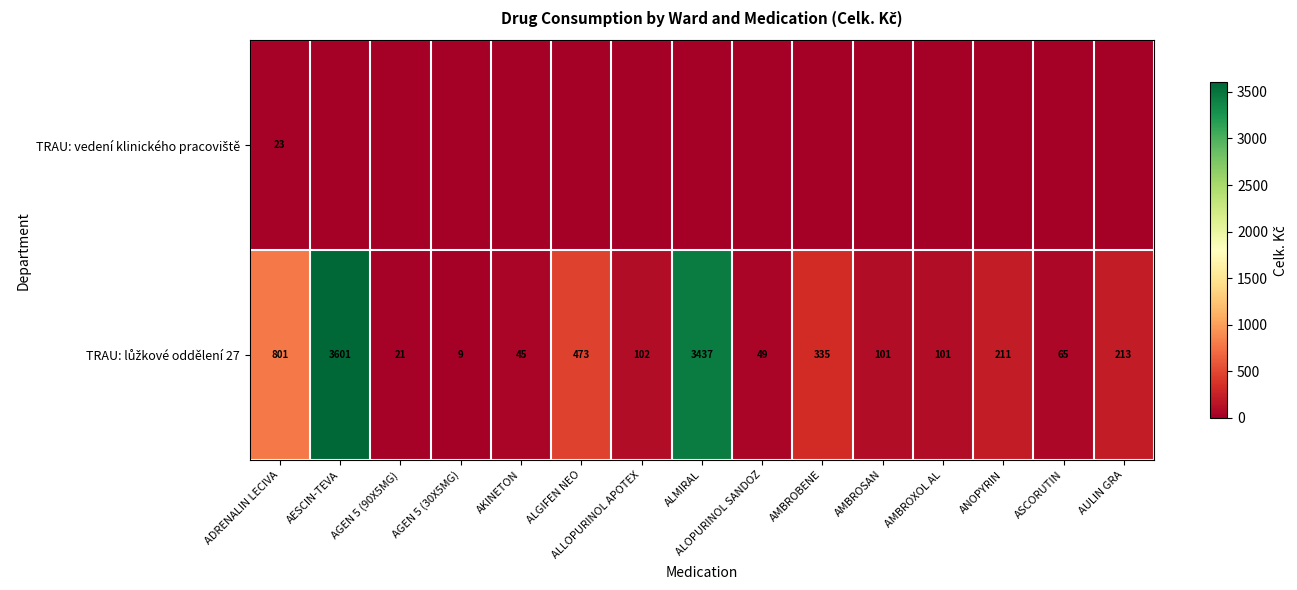

At how many categories does at least one series exceed 3512?

1